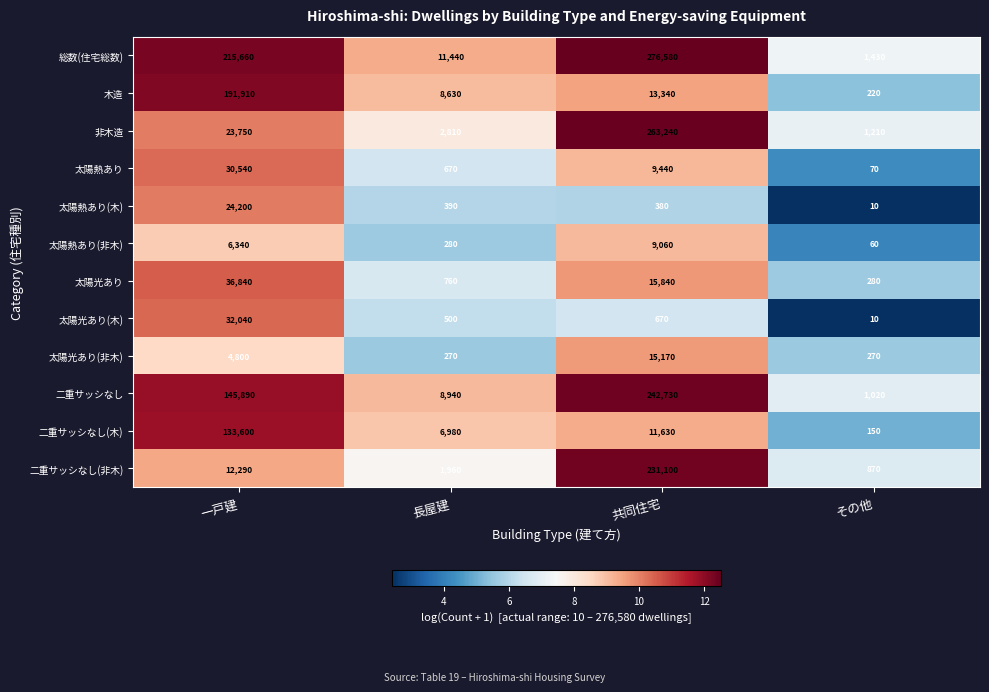

How many distinct data groups are displayed?

12